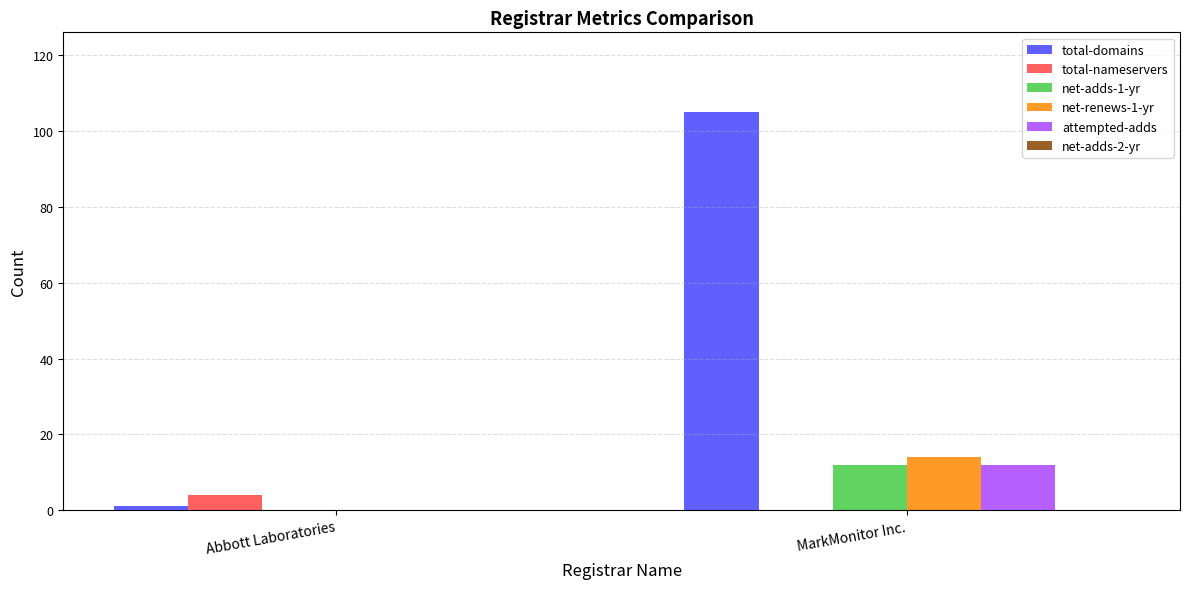

At which label does total-nameservers reach its peak?

Abbott Laboratories